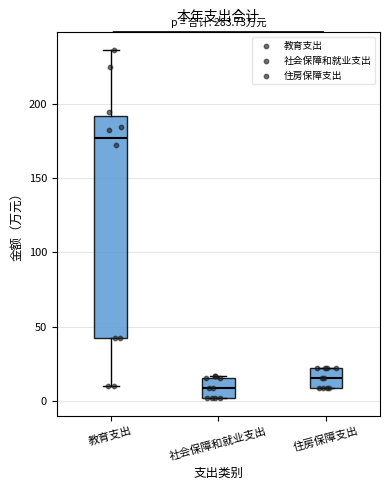

Which box is the tallest, from its lower edge to its upper edge?

教育支出